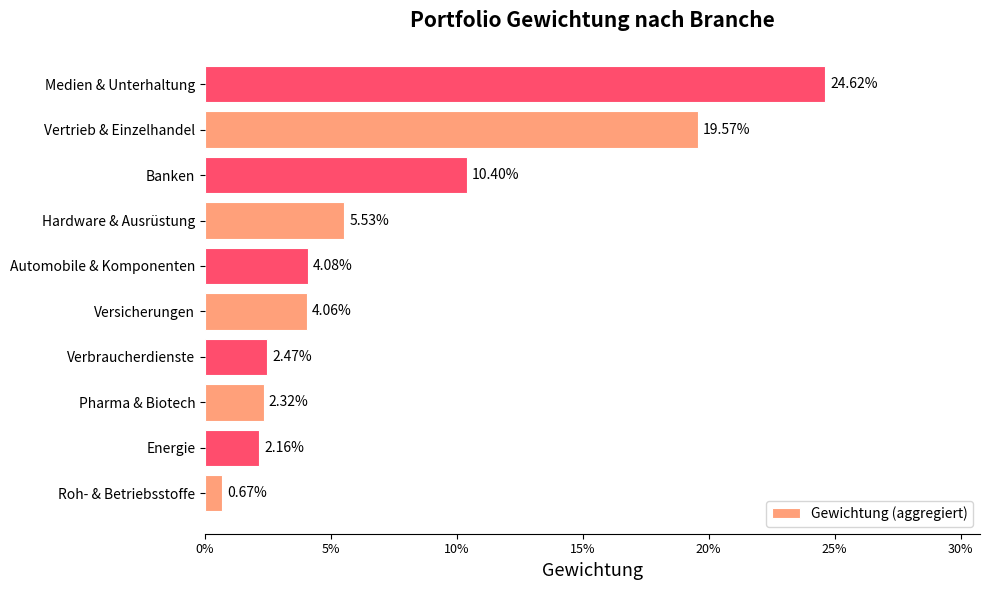

Are the bars horizontal?

Yes